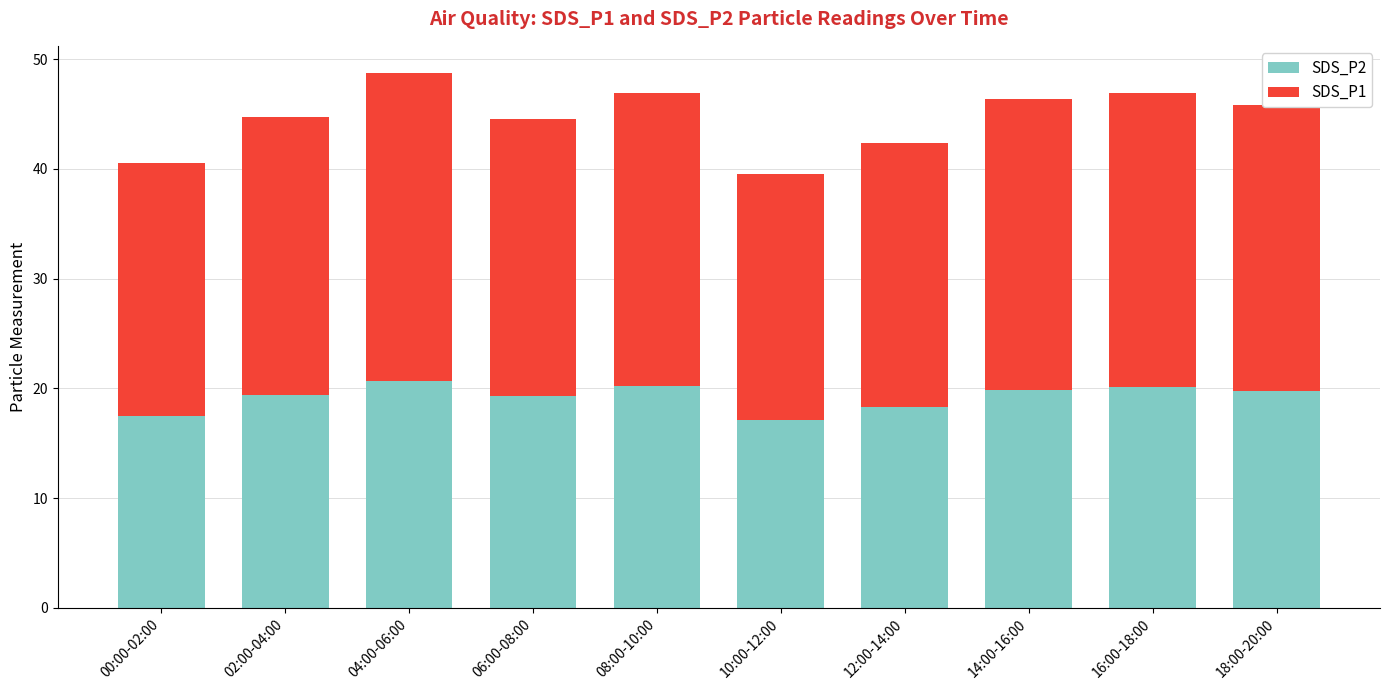

What is the difference between the second highest and second lowest values in the SDS_P2 series?

2.7